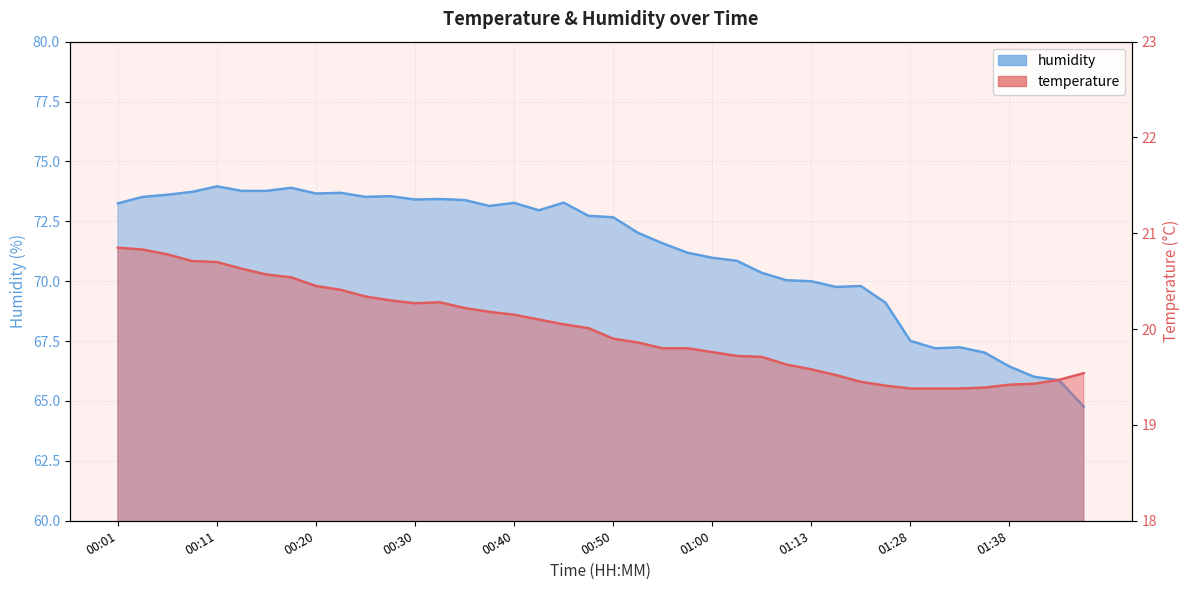

How many lines are shown in the chart?

2